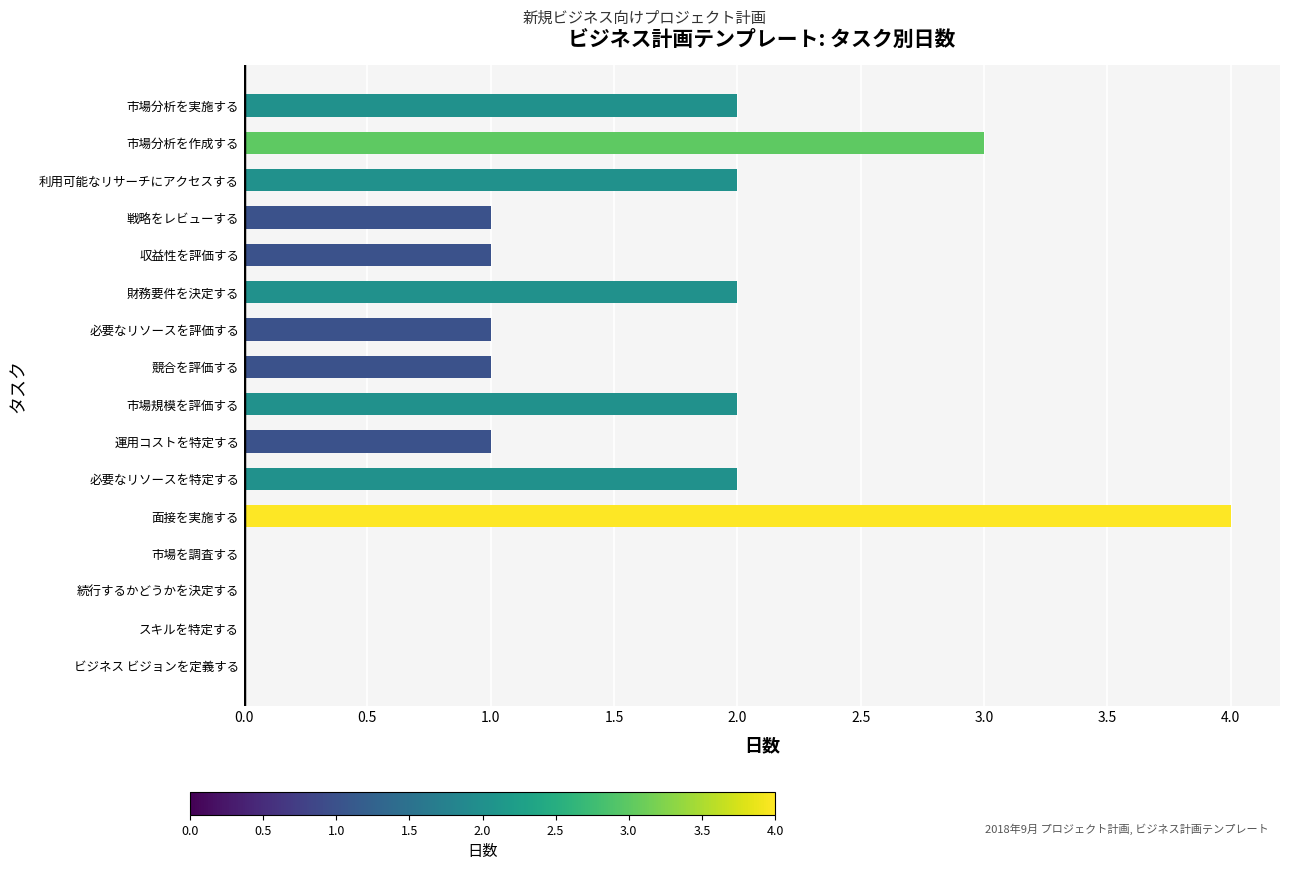

Reading bottom to top, what are all the values shown in this chart?

ビジネス ビジョンを定義する=0	スキルを特定する=0	続行するかどうかを決定する=0	市場を調査する=0	面接を実施する=4	必要なリソースを特定する=2	運用コストを特定する=1	市場規模を評価する=2	競合を評価する=1	必要なリソースを評価する=1	財務要件を決定する=2	収益性を評価する=1	戦略をレビューする=1	利用可能なリサーチにアクセスする=2	市場分析を作成する=3	市場分析を実施する=2